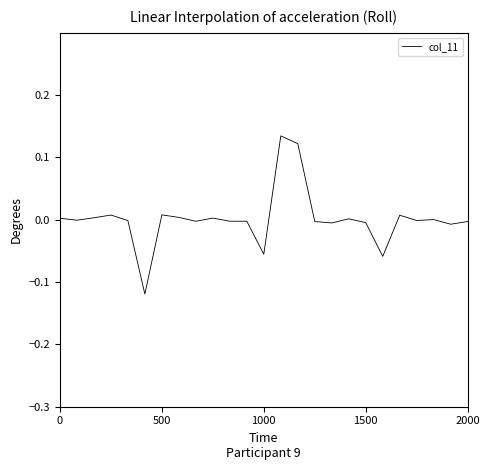

Is this an area chart (filled region under the line)?

No